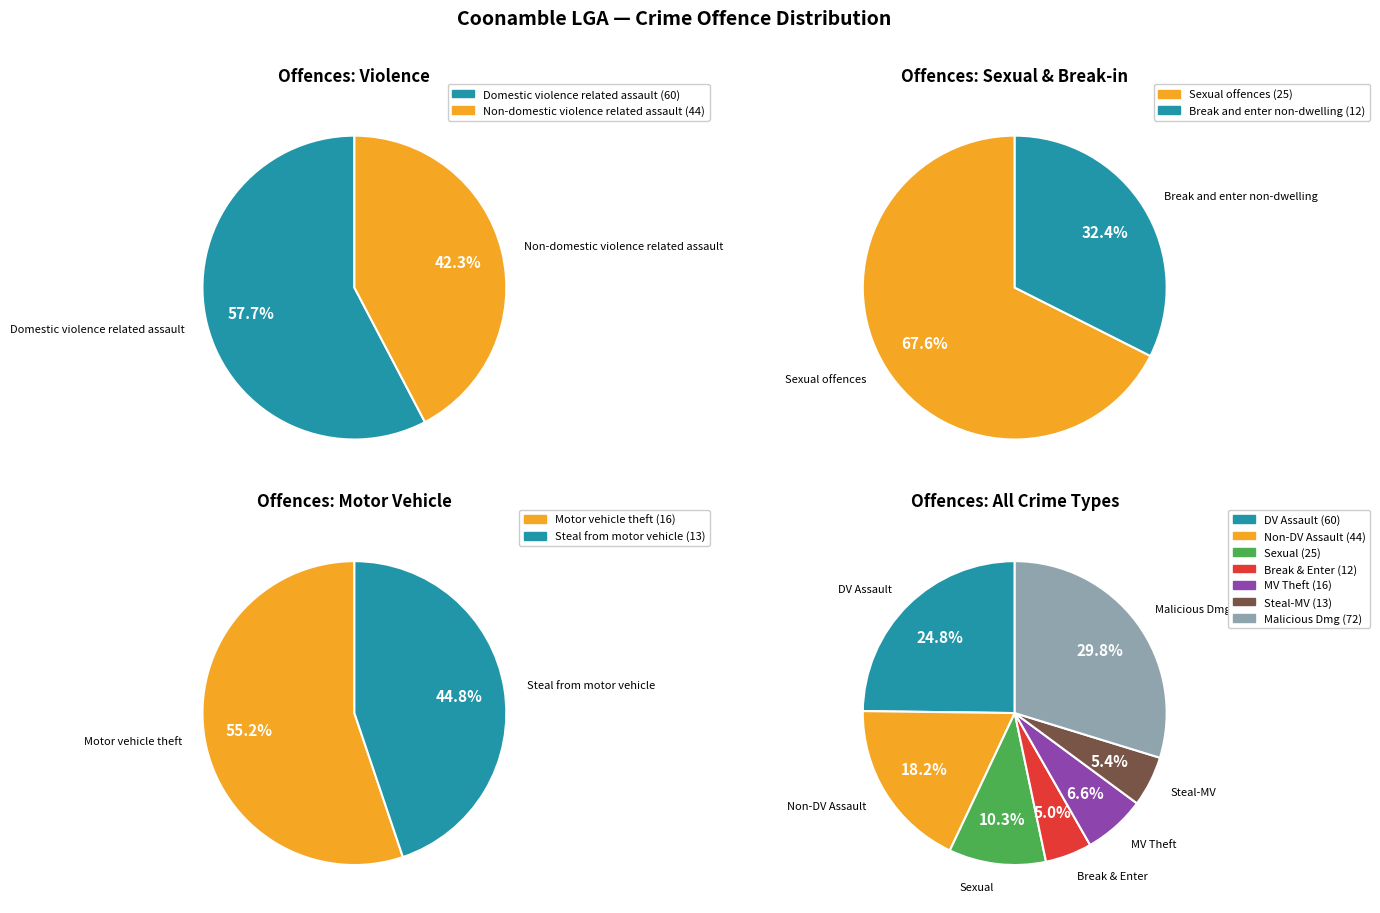

To the nearest percent, what portion does Steal from motor vehicle represent?

5%